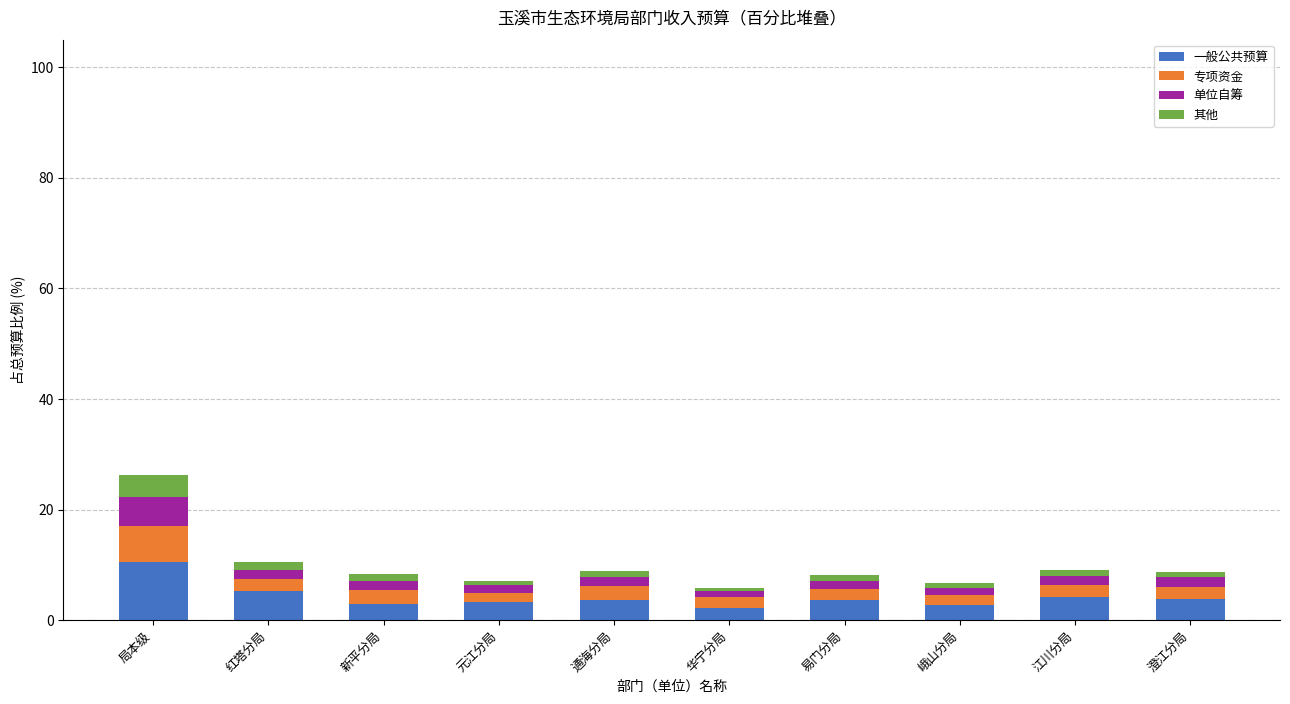

Is it true that 一般公共预算 equals 3.2 at 元江分局?

True